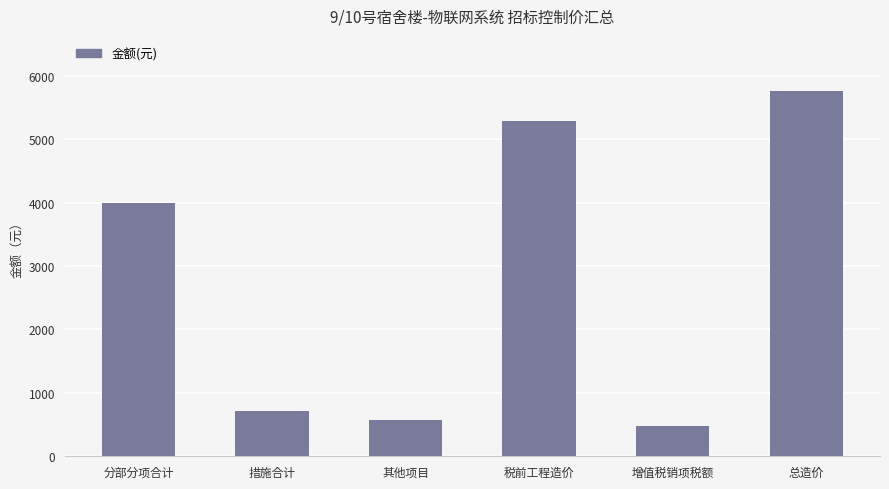

What is the sum of the values at 总造价 and 税前工程造价?

11053.1